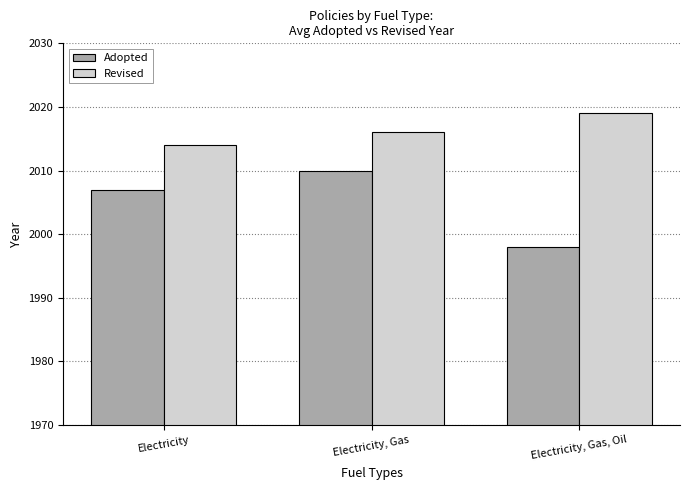

What is the value of the Revised bar at the 1st from the left?

2014